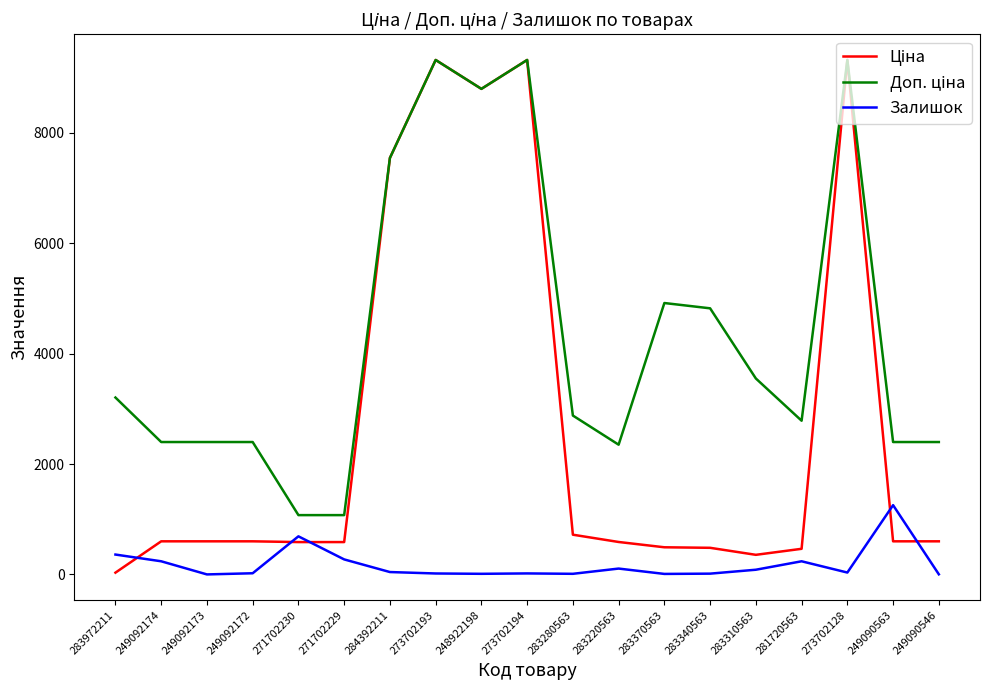

Is this an area chart (filled region under the line)?

No